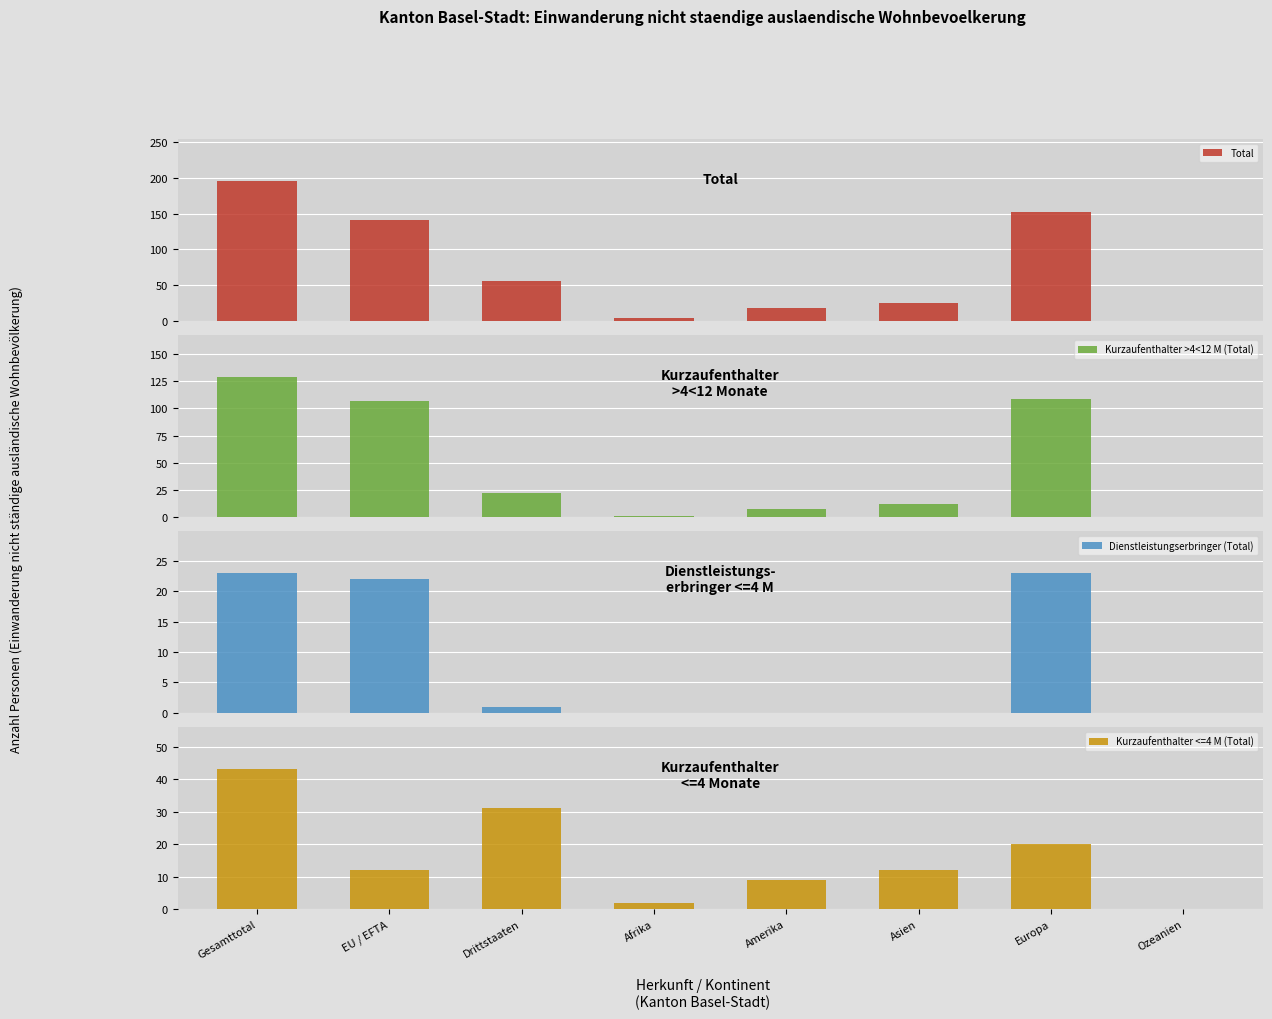

Reading right to left, list all the values displayed in this chart.

Total: 0	152	24	17	3	55	141	196
Kurzaufenthalter >4<12 M (Total): 0	109	12	7	1	22	107	129
Dienstleistungserbringer (Total): 0	23	0	0	0	1	22	23
Kurzaufenthalter <=4 M (Total): 0	20	12	9	2	31	12	43